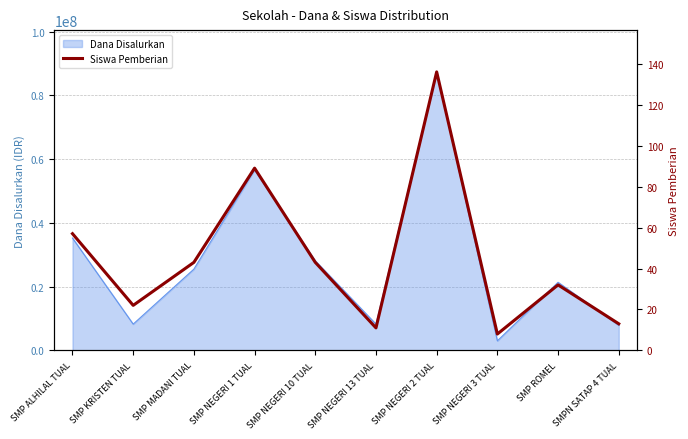

Which label corresponds to the largest value in the chart?

SMP NEGERI 2 TUAL